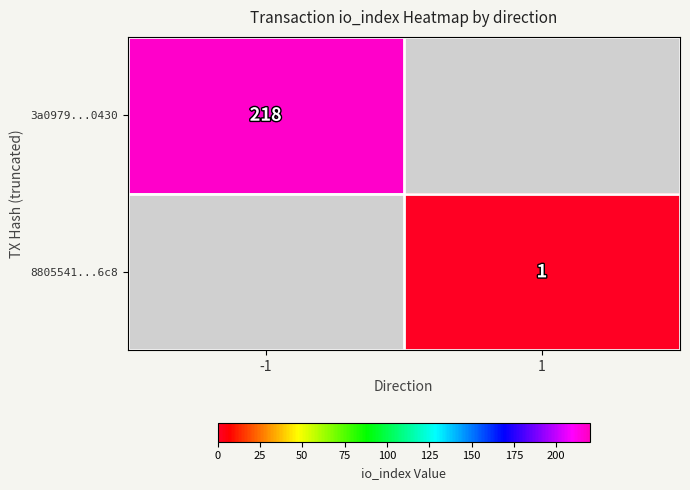

How many series are shown in this chart?

2